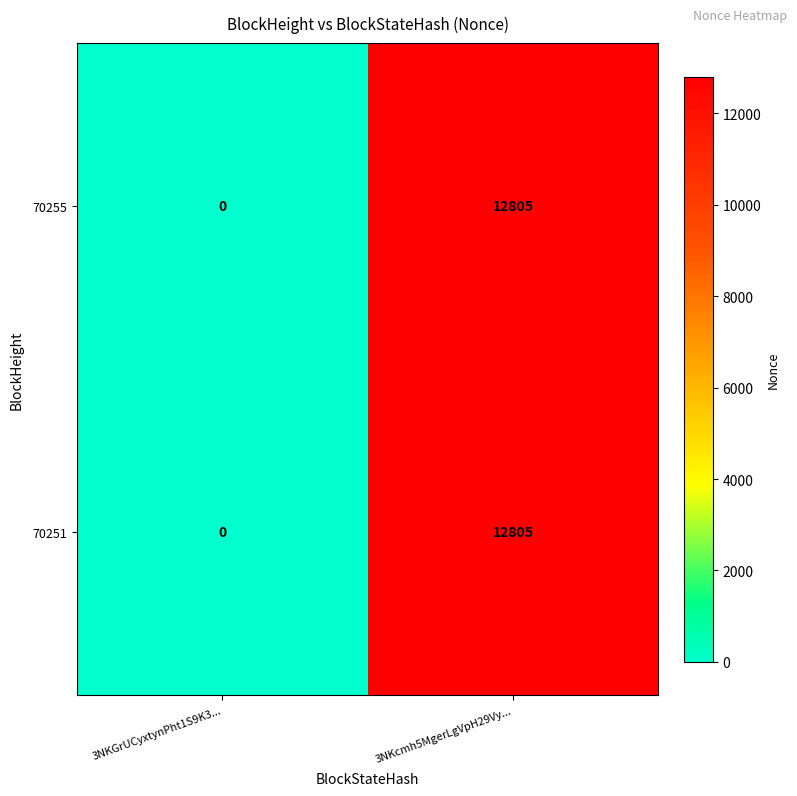

Is it true that 70251 equals 12805 at 3NKcmh5MgerLgVpH29Vy...?

True